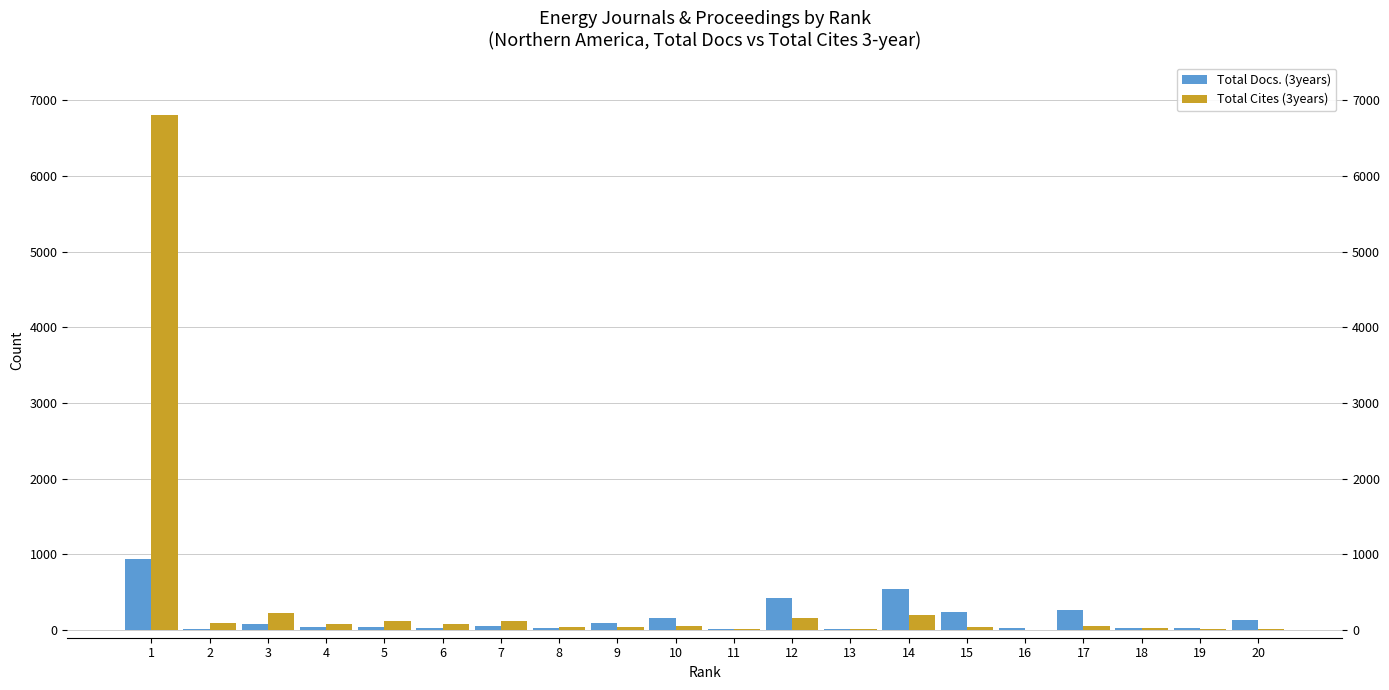

What is the total value across all series at 15?

274